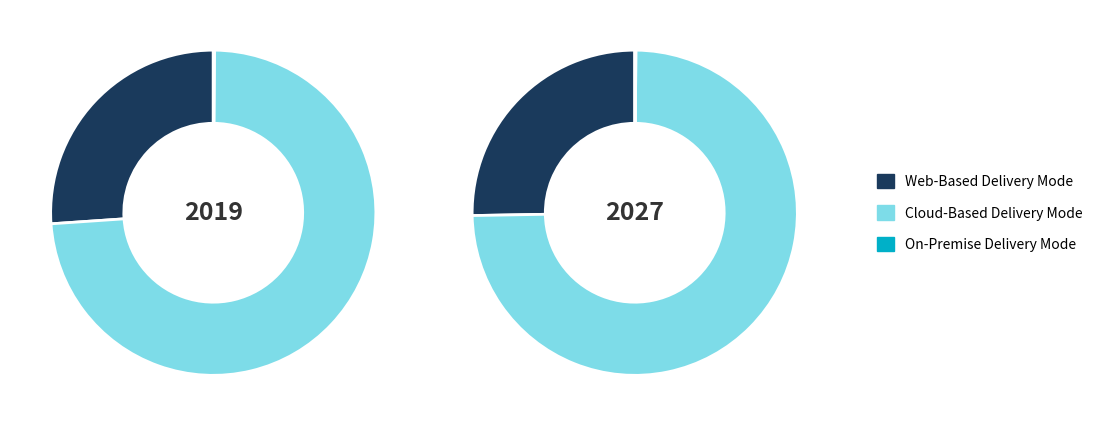

To the nearest percent, what is the difference between the largest and smallest slice percentages?

74%